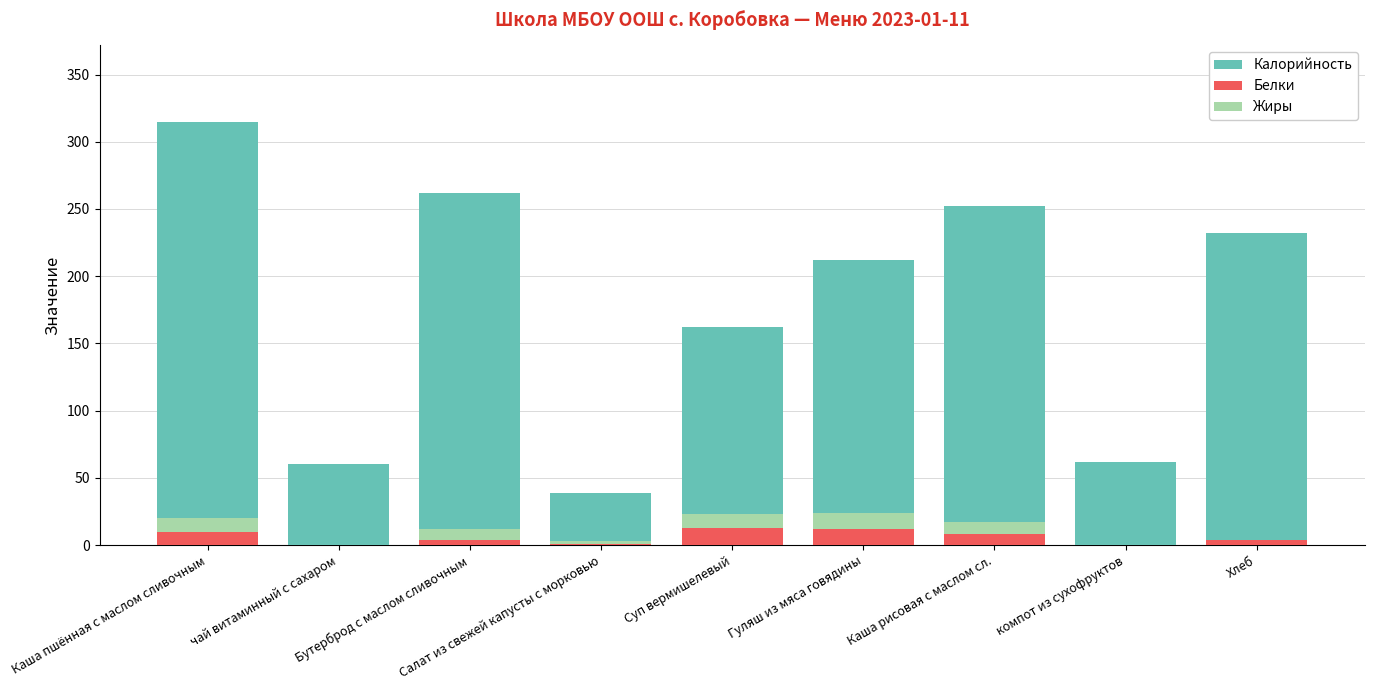

What is the sum of all Белки values?

52